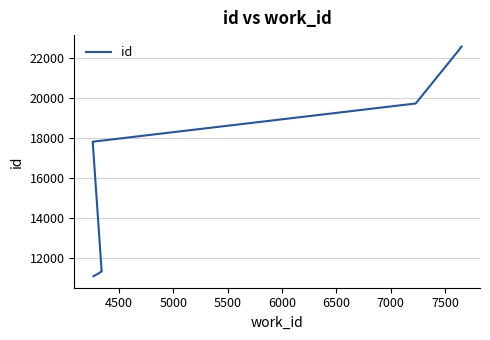

How many data points does each series have?

10